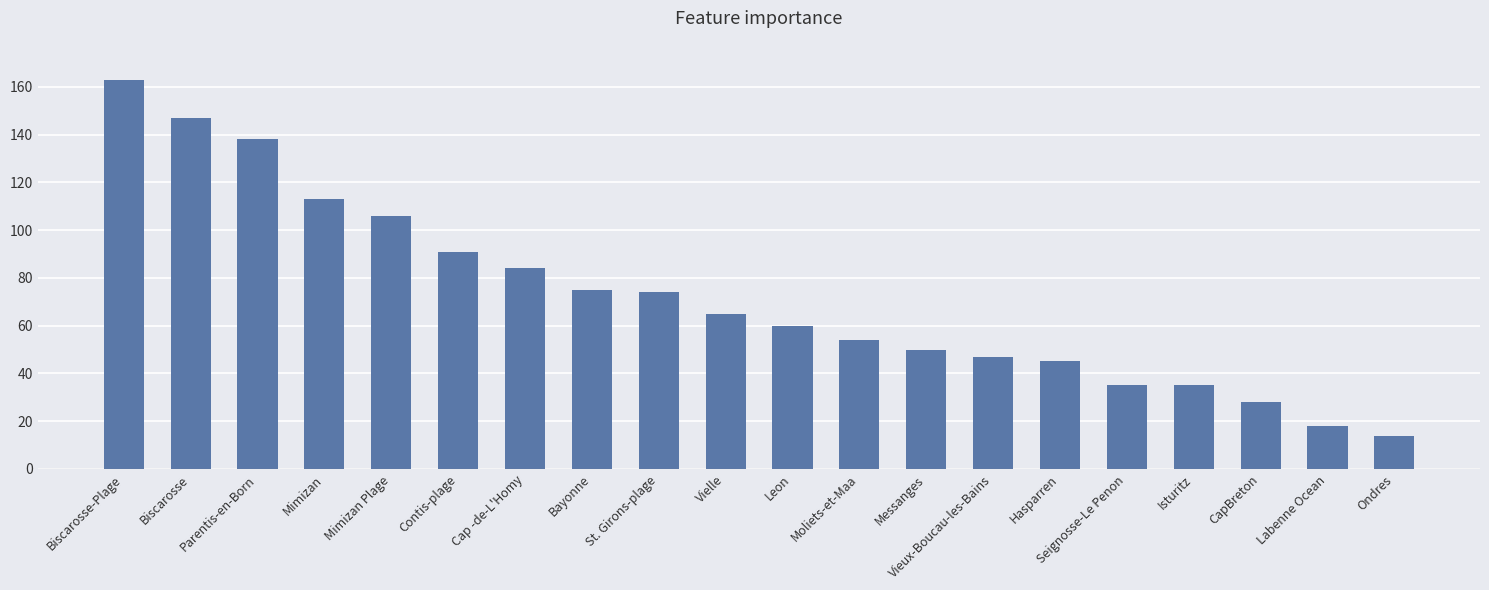

The chart shows a value of 60 at Leon. True or false?

True